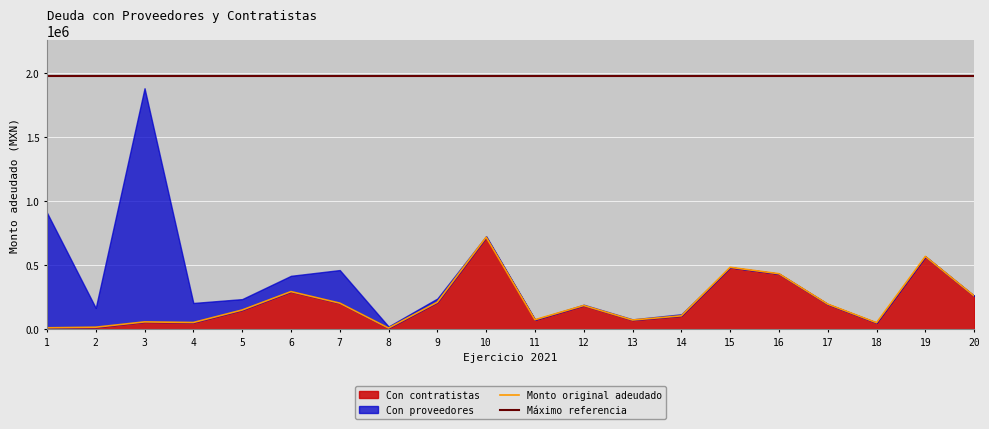

Reading right to left, what are all the values shown in this chart?

Con contratistas: 261000.0	568979.9	52200.0	197200.0	434241.7	484295.0	105973.1	73044.4	186442.5	75424.6	719142.1	212058.2	10515.9	204999.2	294827.5	151247.9	53825.6	58565.2	17022.8	12385.5
Con proveedores: 0.0	0.0	0.0	0.0	0.0	0.0	12064.0	5196.8	6090.0	1039.4	8062.0	28676.0	12215.4	257906.8	123126.2	85000.0	152316.3	1822350.3	150376.1	898745.8
Monto original adeudado: 261000.0	568979.9	52200.0	197200.0	434241.7	484295.0	105973.1	73044.4	186442.5	75424.6	719142.1	212058.2	10515.9	204999.2	294827.5	151247.9	53825.6	58565.2	17022.8	12385.5